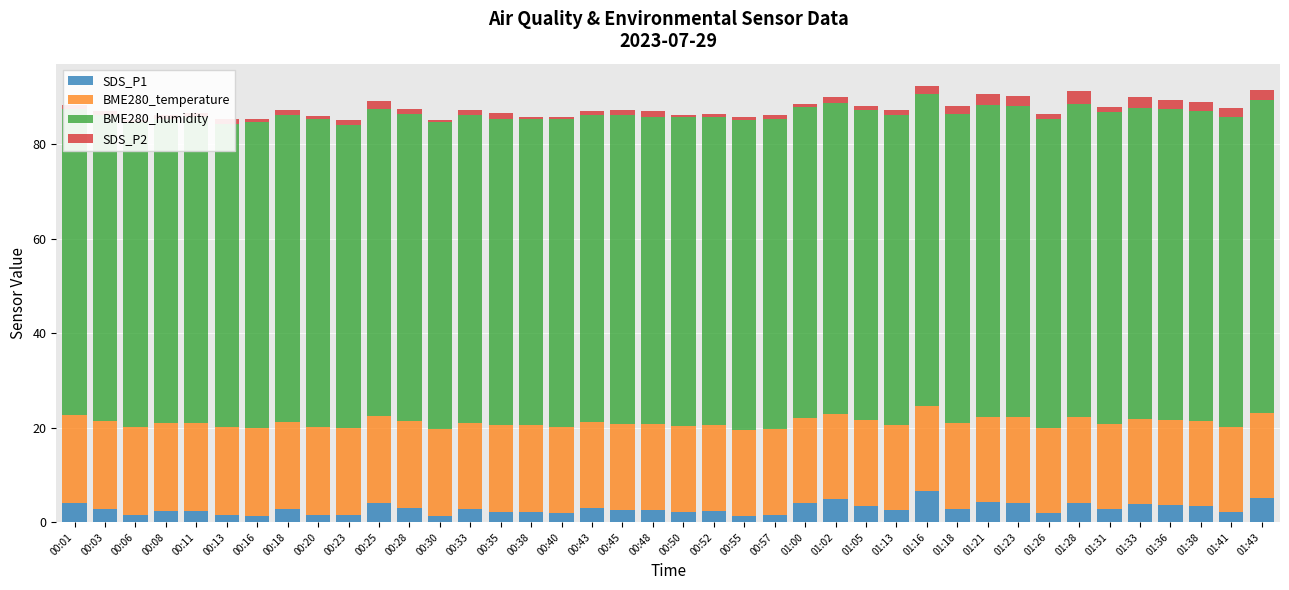

Rank the categories by BME280_temperature value from highest to lowest.

00:01, 00:03, 00:06, 00:08, 00:11, 00:13, 00:16, 00:18, 00:20, 00:23, 00:25, 00:28, 00:30, 00:33, 00:35, 00:38, 00:40, 00:43, 00:45, 00:48, 00:50, 00:52, 00:55, 00:57, 01:00, 01:02, 01:05, 01:18, 01:21, 01:23, 01:16, 01:26, 01:28, 01:33, 01:31, 01:36, 01:13, 01:38, 01:41, 01:43